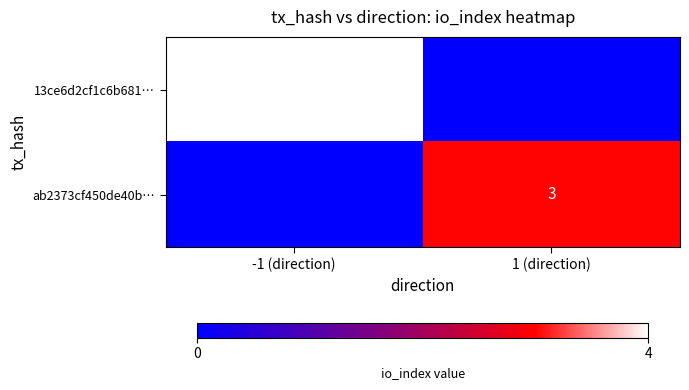

Is it true that 13ce6d2cf1c6b681… equals 4 at -1 (direction)?

True